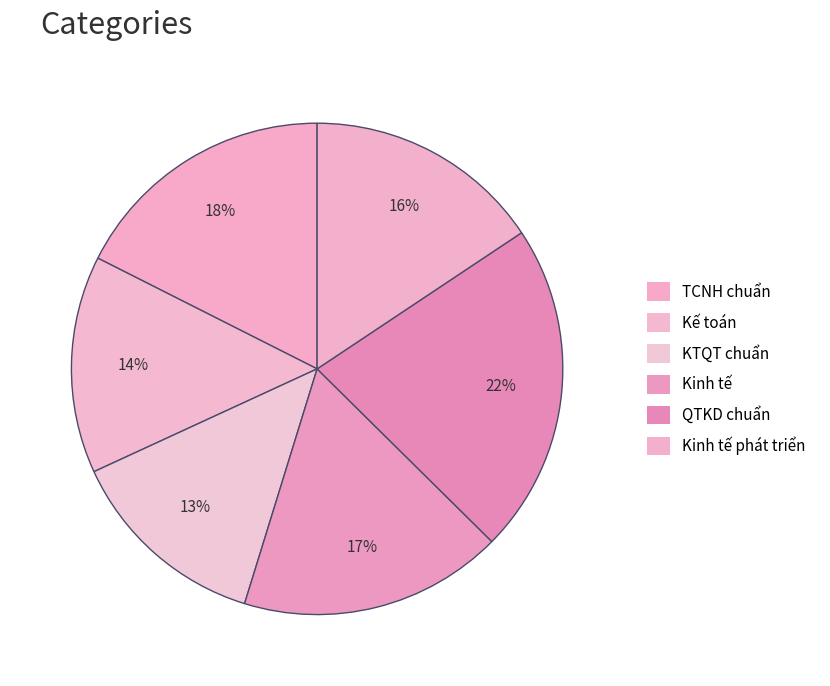

Count the number of slices in the pie.

6